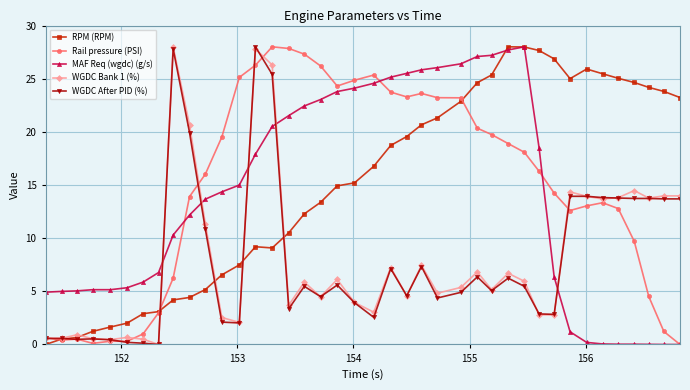

How many values in WGDC Bank 1 (%) are above zero?

39